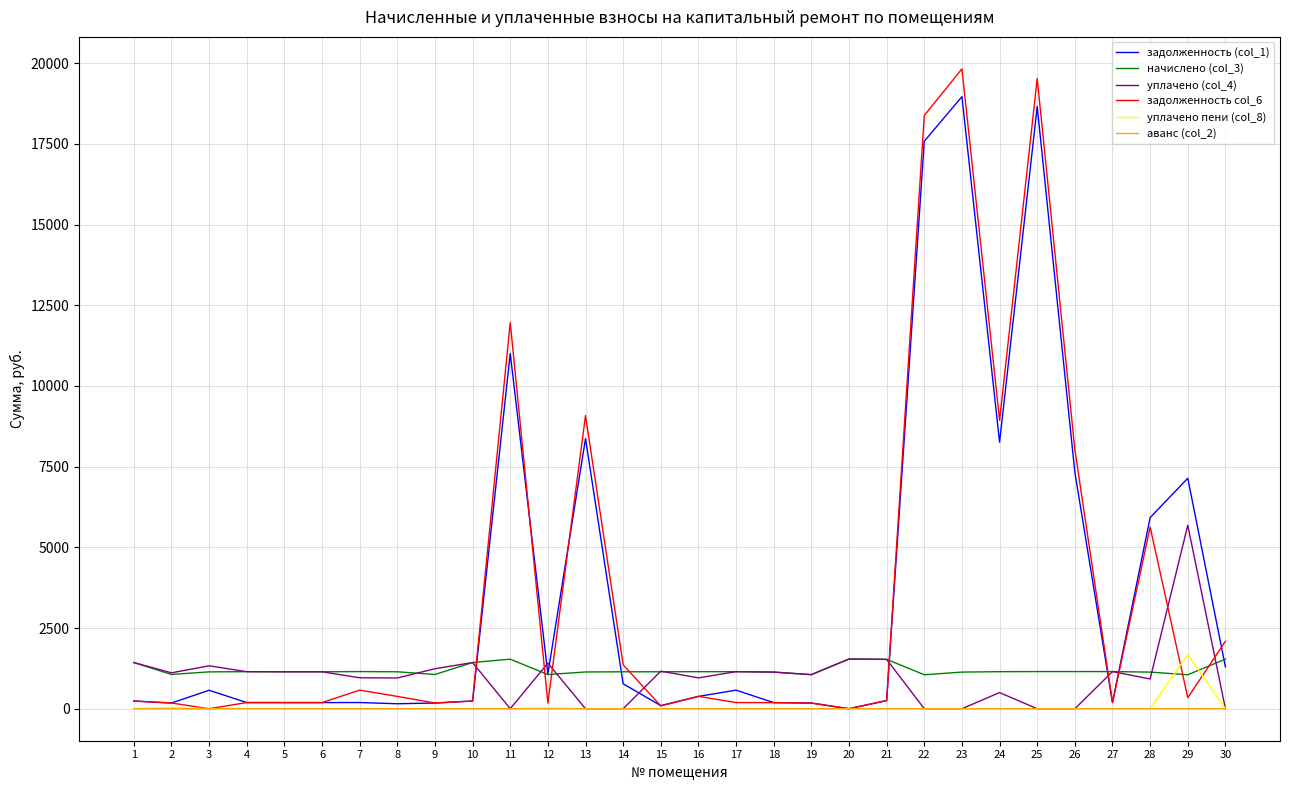

Where is the first local minimum for уплачено (col_4)?

2